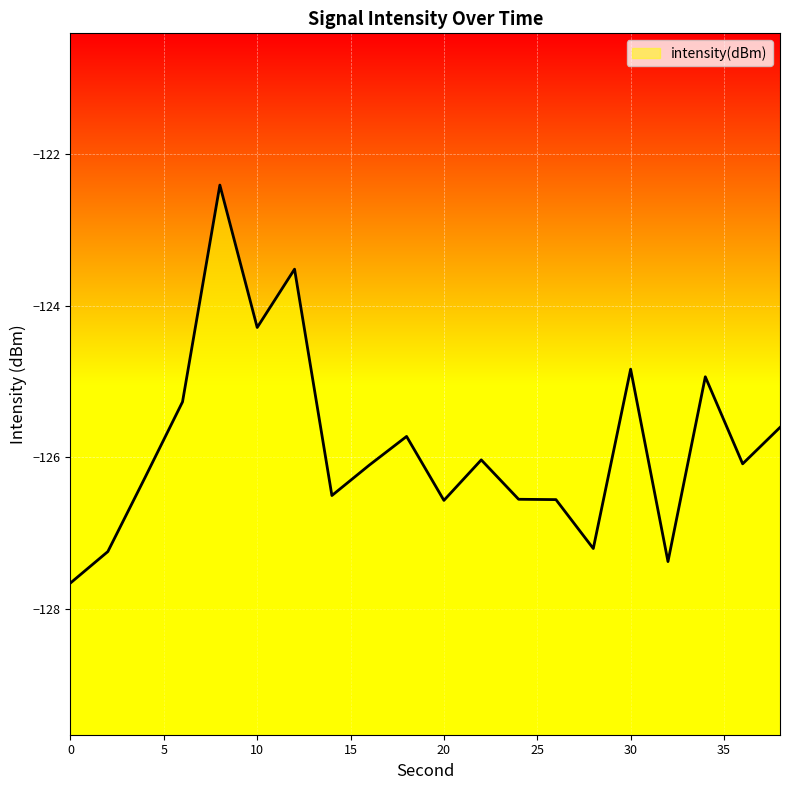

Between 2 and 4, which is larger?

4